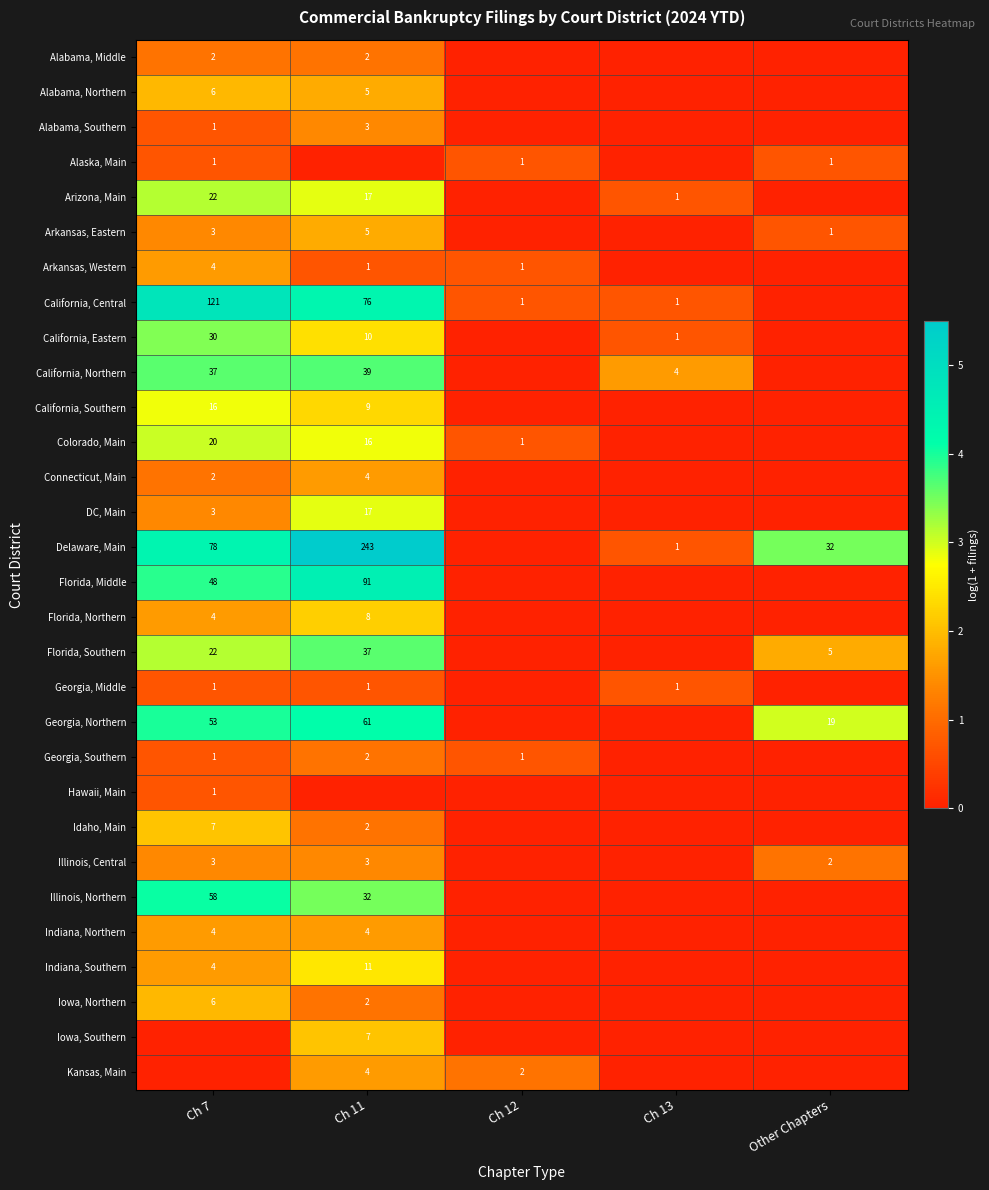

At how many categories does at least one series exceed 4?

2